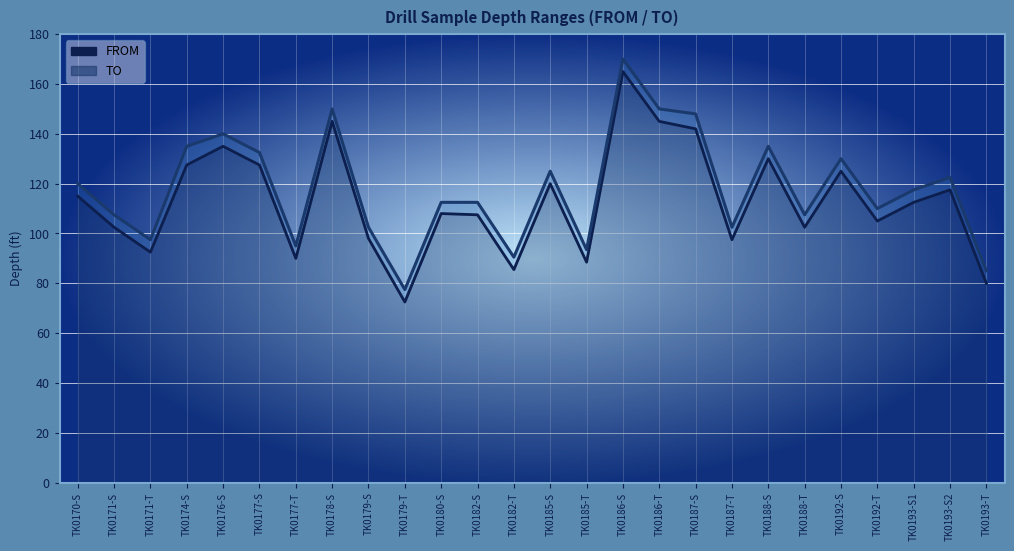

Rank the categories by TO value from lowest to highest.

TK0179-T, TK0193-T, TK0182-T, TK0185-T, TK0177-T, TK0171-T, TK0179-S, TK0187-T, TK0171-S, TK0188-T, TK0192-T, TK0180-S, TK0182-S, TK0193-S1, TK0170-S, TK0193-S2, TK0185-S, TK0192-S, TK0177-S, TK0174-S, TK0188-S, TK0176-S, TK0187-S, TK0178-S, TK0186-T, TK0186-S